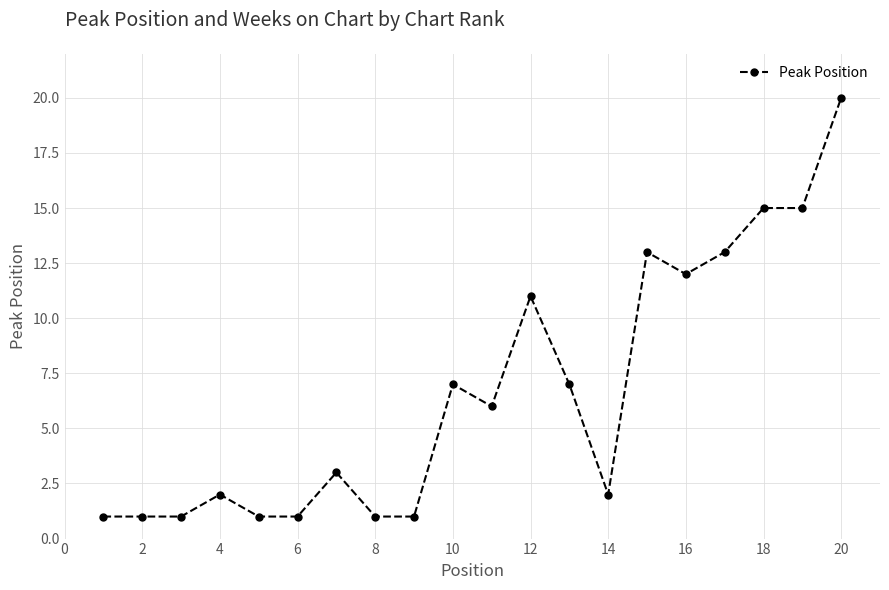

What is the sum of all values?

133